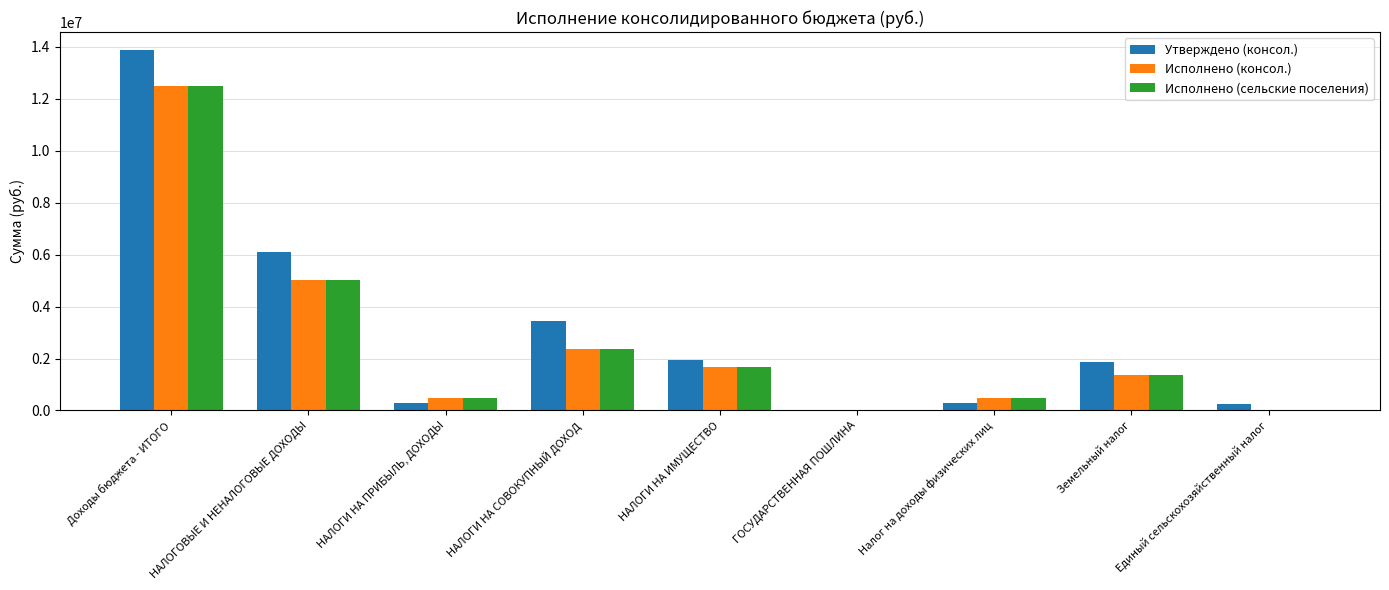

What is the total value across all series at НАЛОГИ НА ИМУЩЕСТВО?

5268908.2